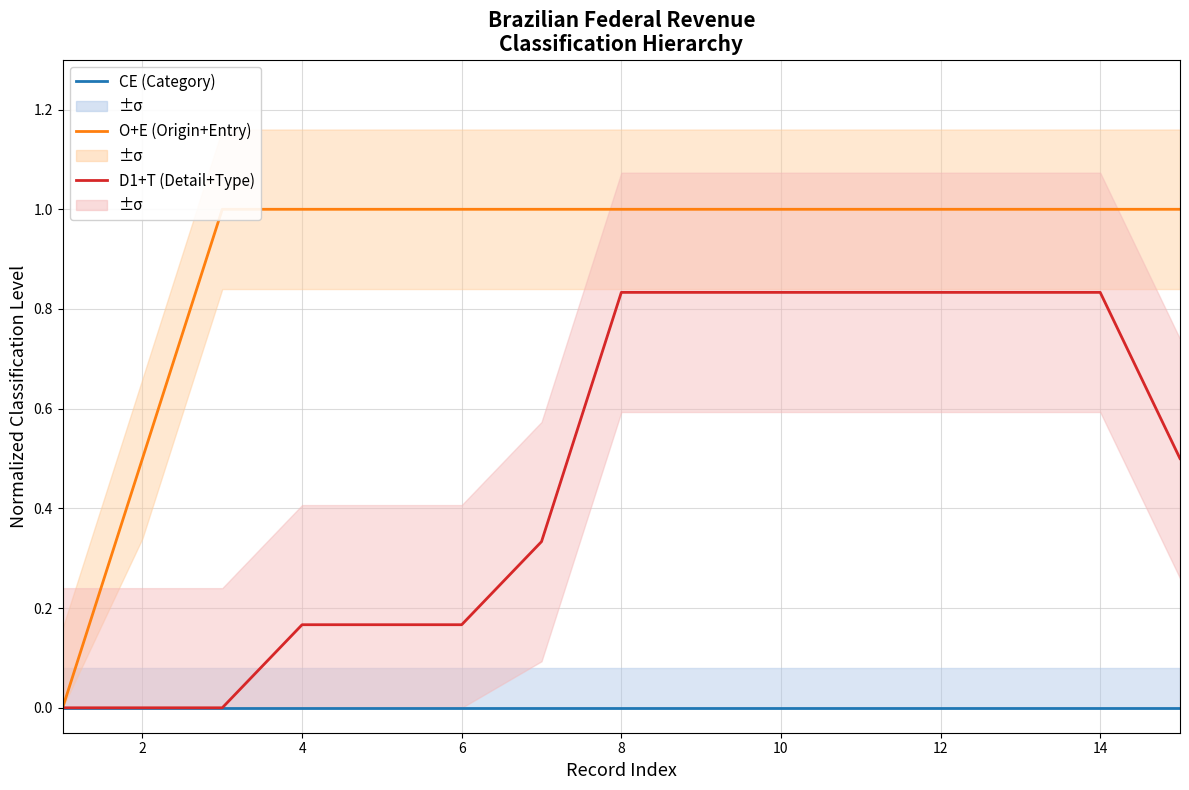

Rank the series by their maximum value, from highest to lowest.

O+E (combined), D1+T (combined), CE